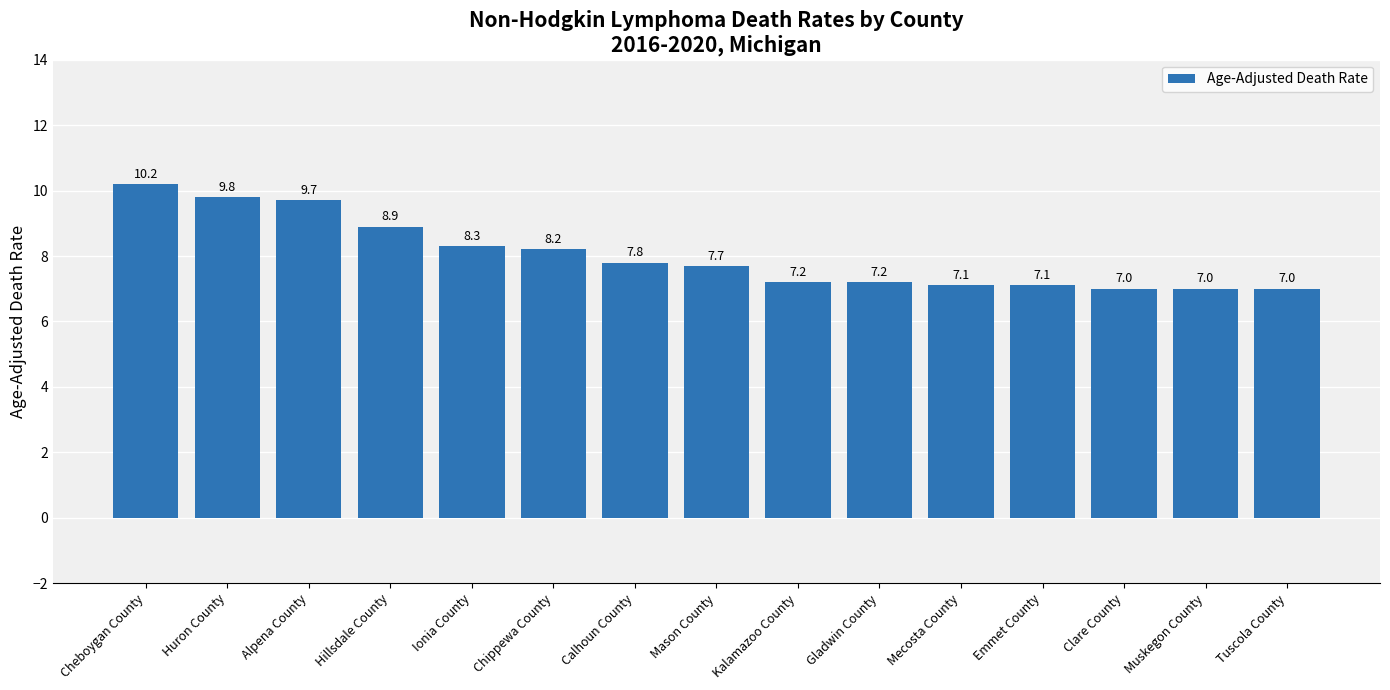

What is the change in value from Cheboygan County to Muskegon County?

-3.2